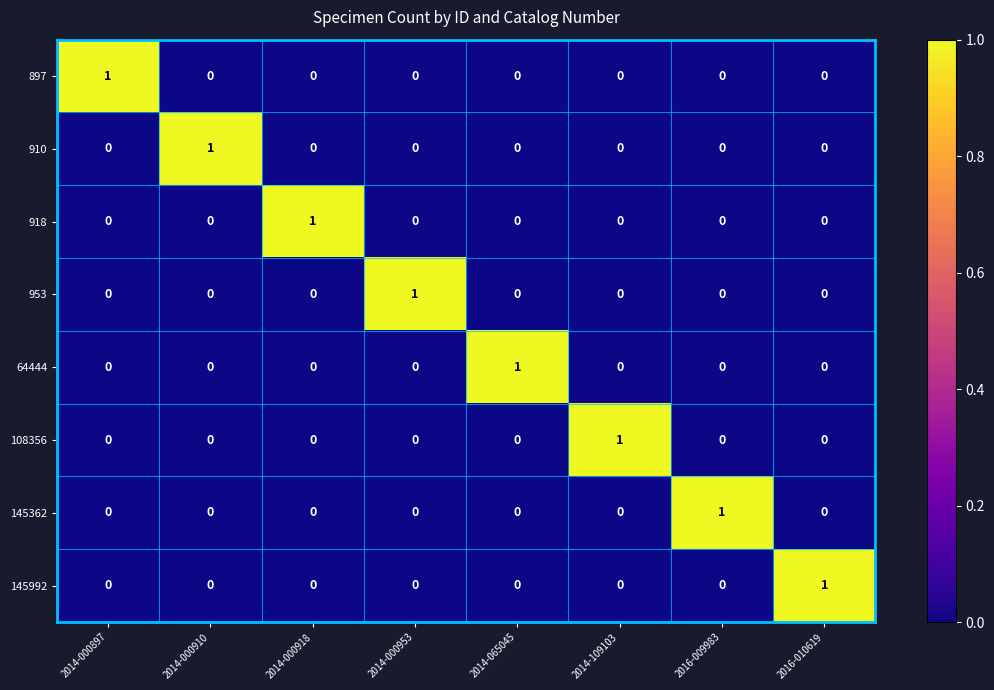

At how many categories does at least one series exceed 0?

8